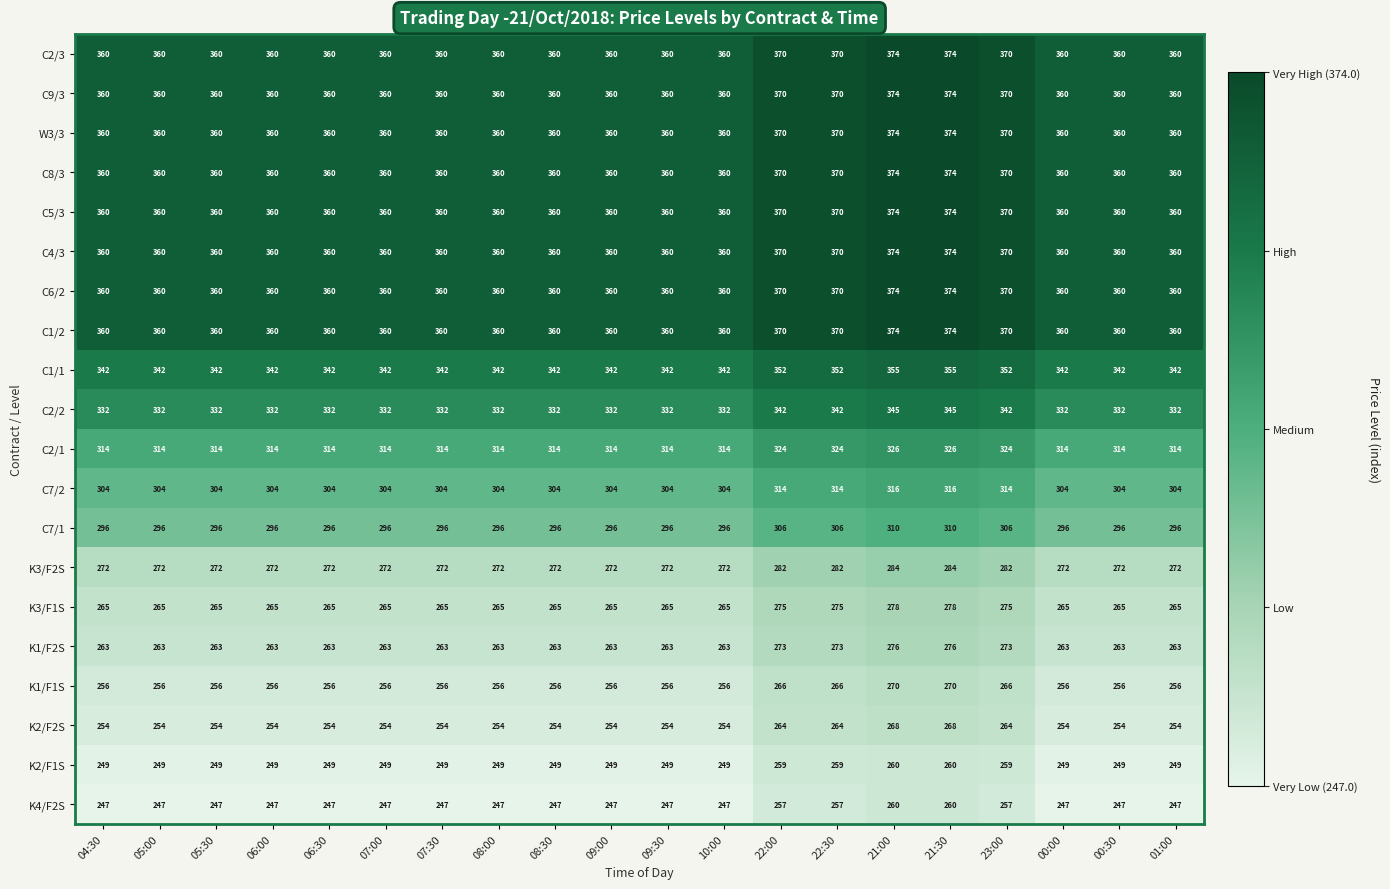

Is it true that W3/3 equals 360 at 06:00?

True